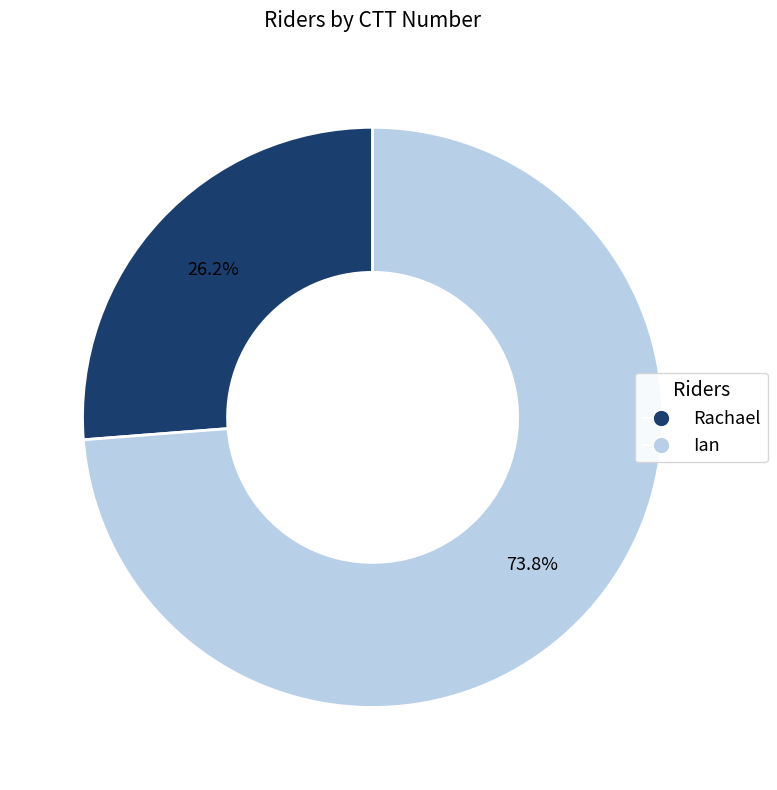

How many segments does this pie chart have?

2